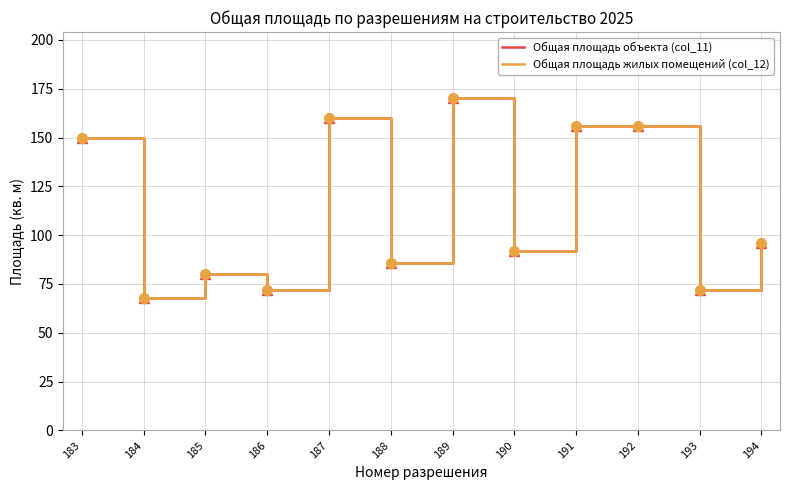

In Общая площадь жилых помещений (col_12), how many points are lower than both neighbors (excluding endpoints)?

5